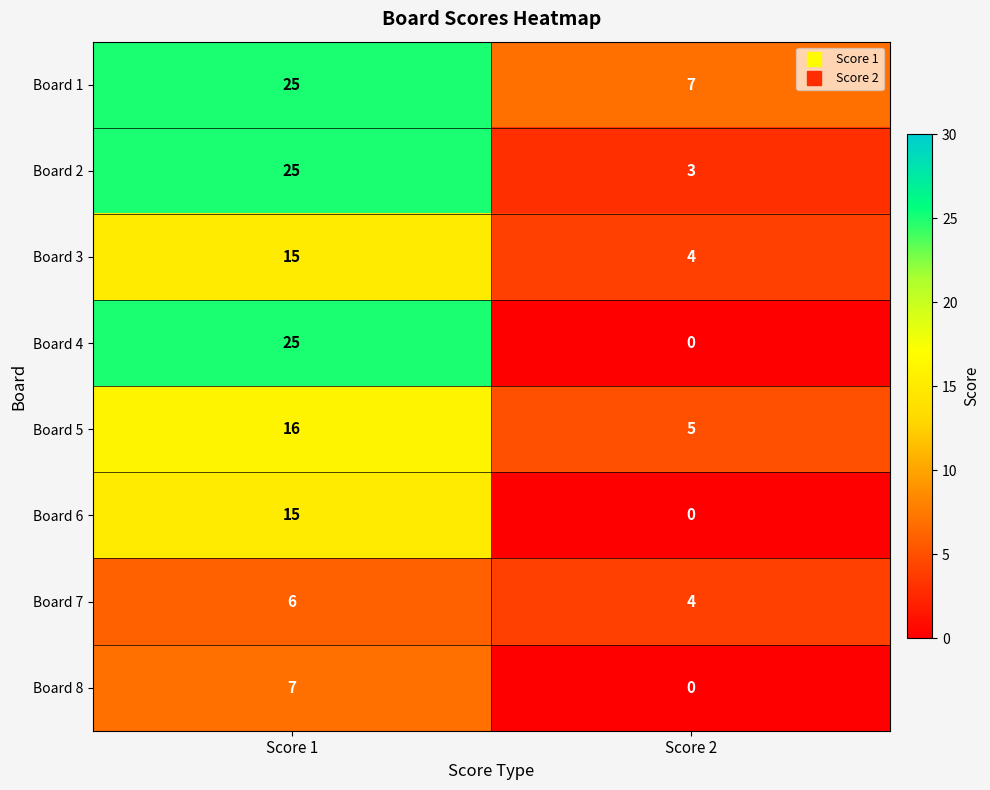

At which category is the sum across all series the highest?

Score 1